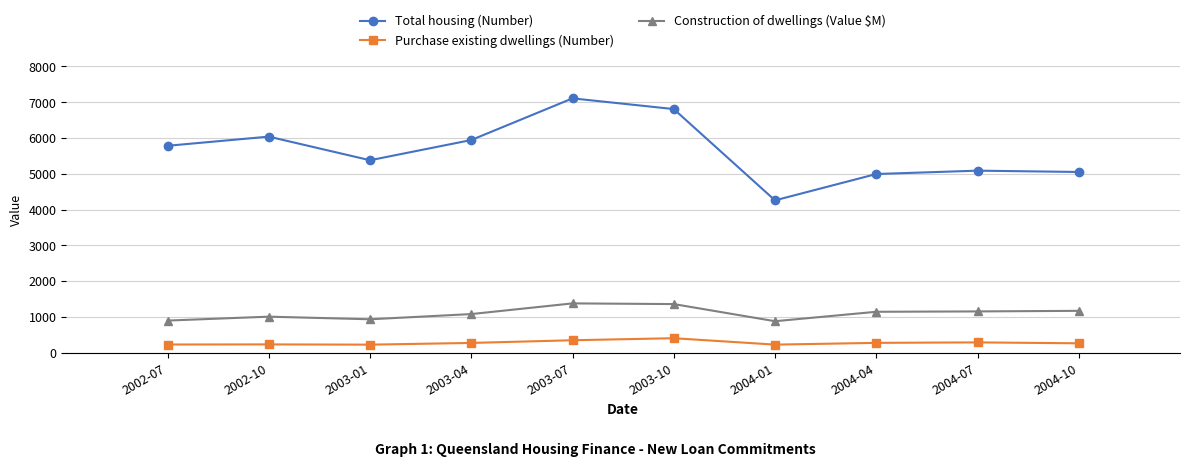

Count the number of data series in this chart.

3